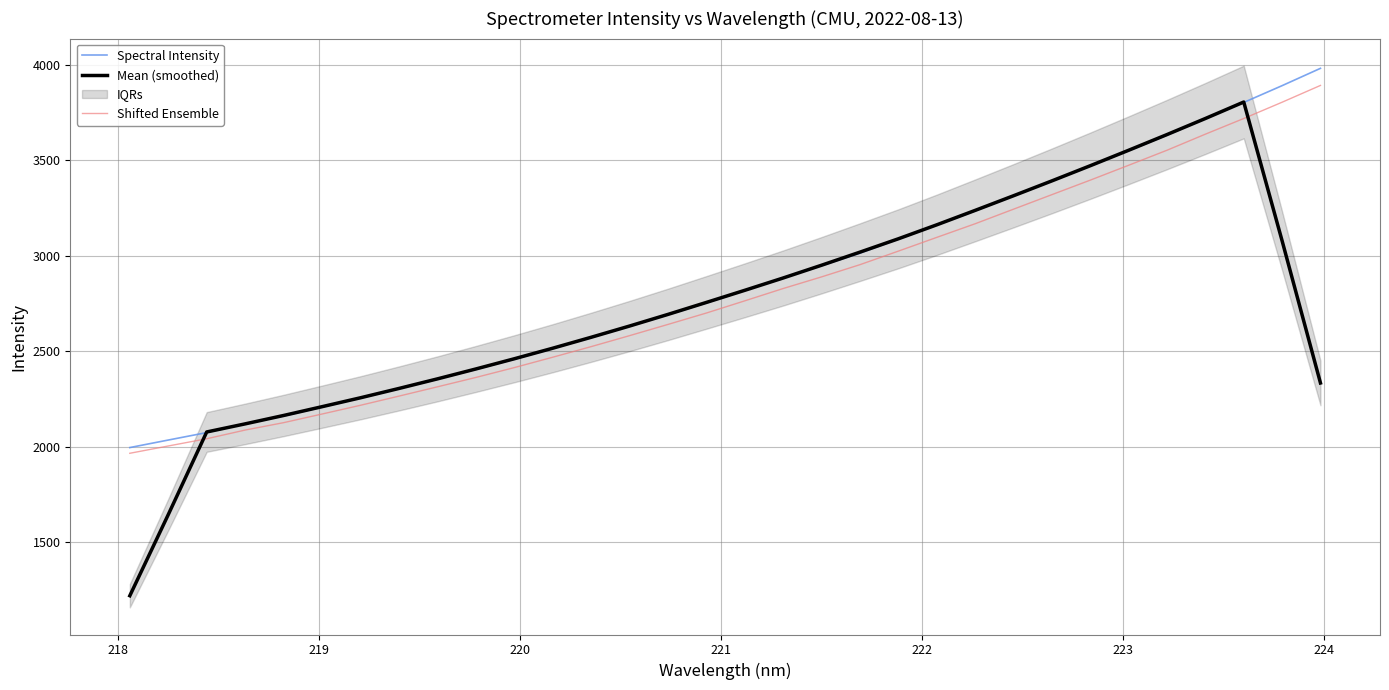

How many data points in Shifted Ensemble are above 2763?

16